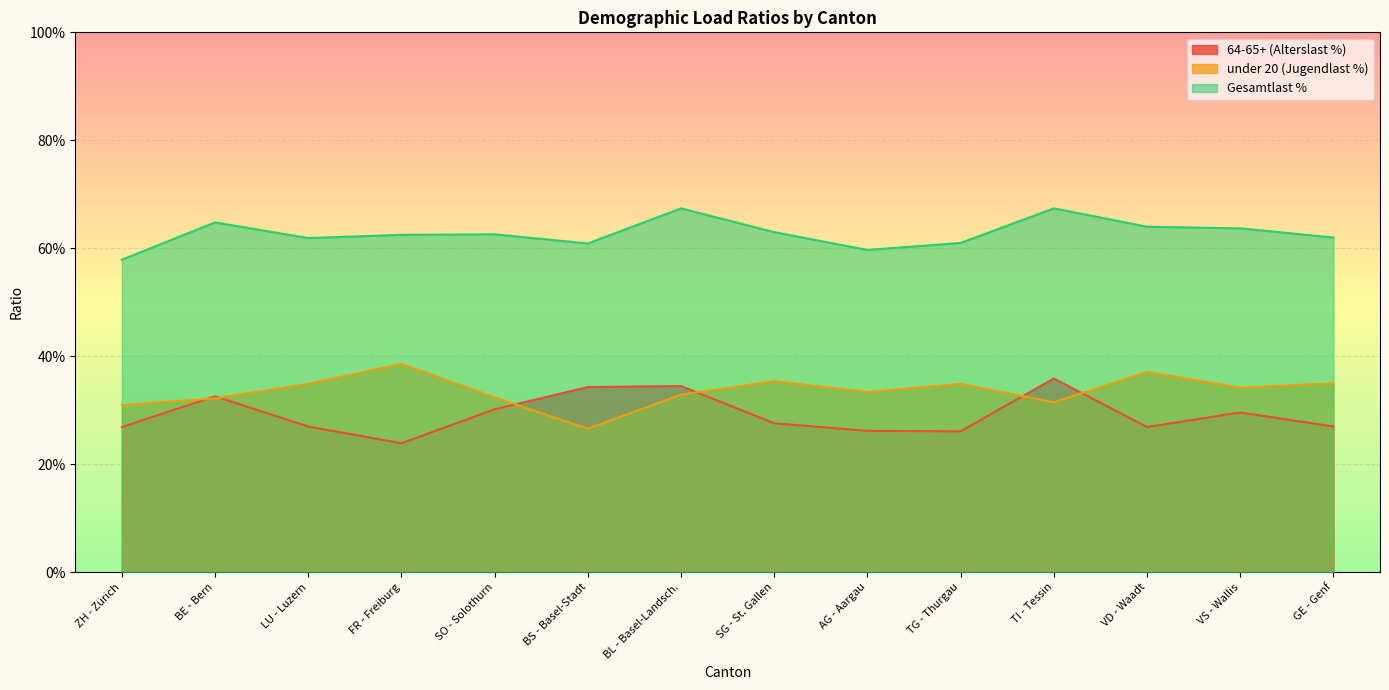

Reading left to right, extract all data points from this chart.

64-65+ (Alterslast %): ZH - Zürich=0.3	BE - Bern=0.3	LU - Luzern=0.3	FR - Freiburg=0.2	SO - Solothurn=0.3	BS - Basel-Stadt=0.3	BL - Basel-Landsch.=0.3	SG - St. Gallen=0.3	AG - Aargau=0.3	TG - Thurgau=0.3	TI - Tessin=0.4	VD - Waadt=0.3	VS - Wallis=0.3	GE - Genf=0.3
under 20 (Jugendlast %): ZH - Zürich=0.3	BE - Bern=0.3	LU - Luzern=0.3	FR - Freiburg=0.4	SO - Solothurn=0.3	BS - Basel-Stadt=0.3	BL - Basel-Landsch.=0.3	SG - St. Gallen=0.4	AG - Aargau=0.3	TG - Thurgau=0.3	TI - Tessin=0.3	VD - Waadt=0.4	VS - Wallis=0.3	GE - Genf=0.3
Gesamtlast %: ZH - Zürich=0.6	BE - Bern=0.6	LU - Luzern=0.6	FR - Freiburg=0.6	SO - Solothurn=0.6	BS - Basel-Stadt=0.6	BL - Basel-Landsch.=0.7	SG - St. Gallen=0.6	AG - Aargau=0.6	TG - Thurgau=0.6	TI - Tessin=0.7	VD - Waadt=0.6	VS - Wallis=0.6	GE - Genf=0.6